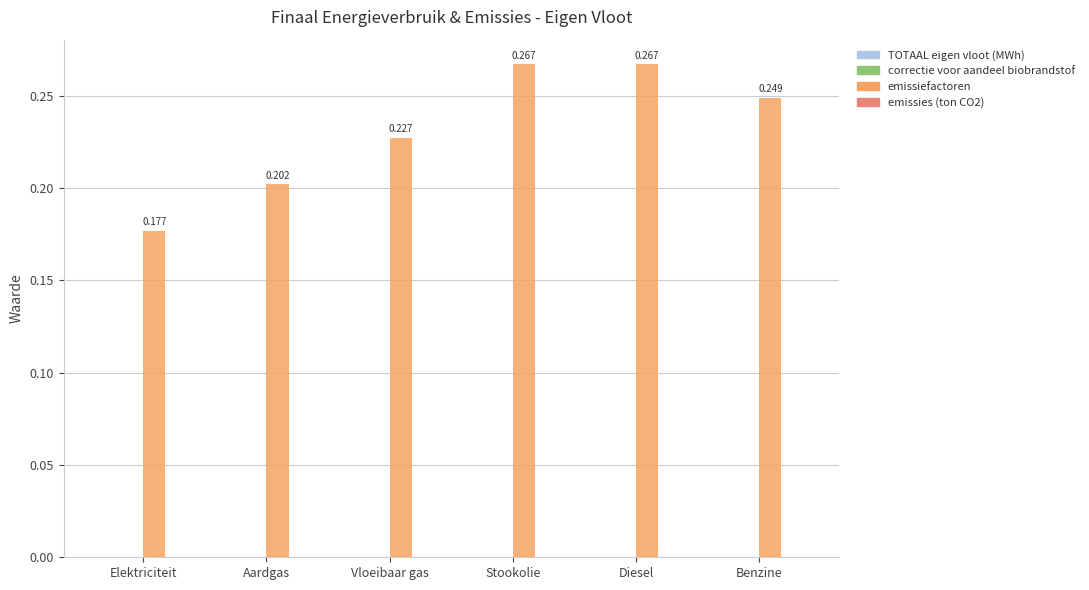

Which label corresponds to the smallest value in the chart?

Elektriciteit